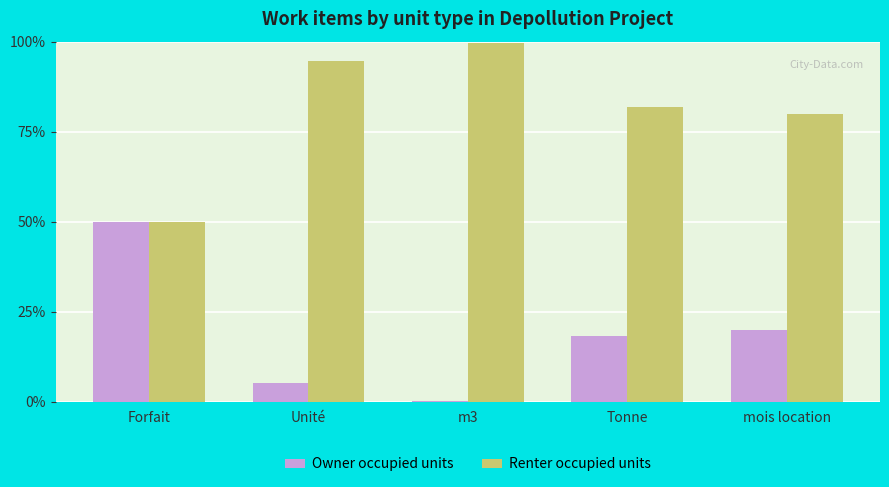

What is the difference between the Renter occupied units values at Forfait and mois location?

30.0